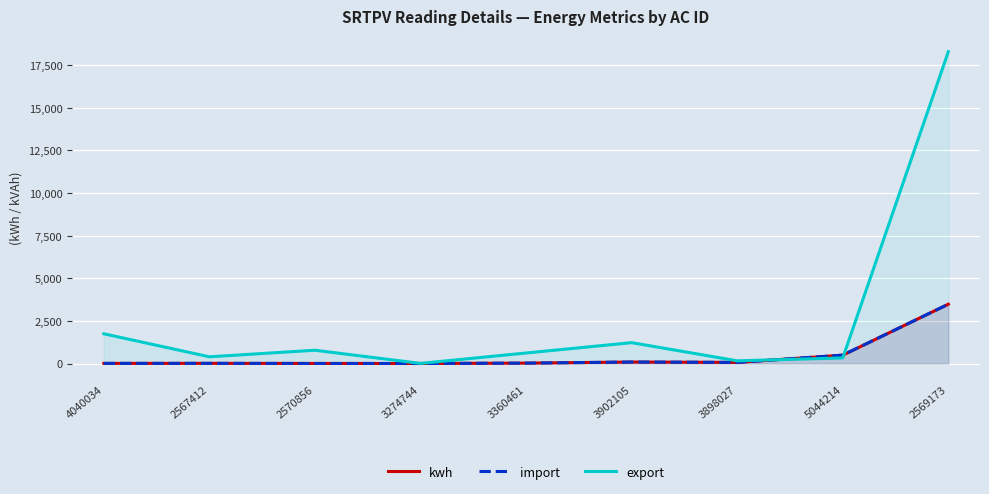

How many lines are shown in the chart?

3